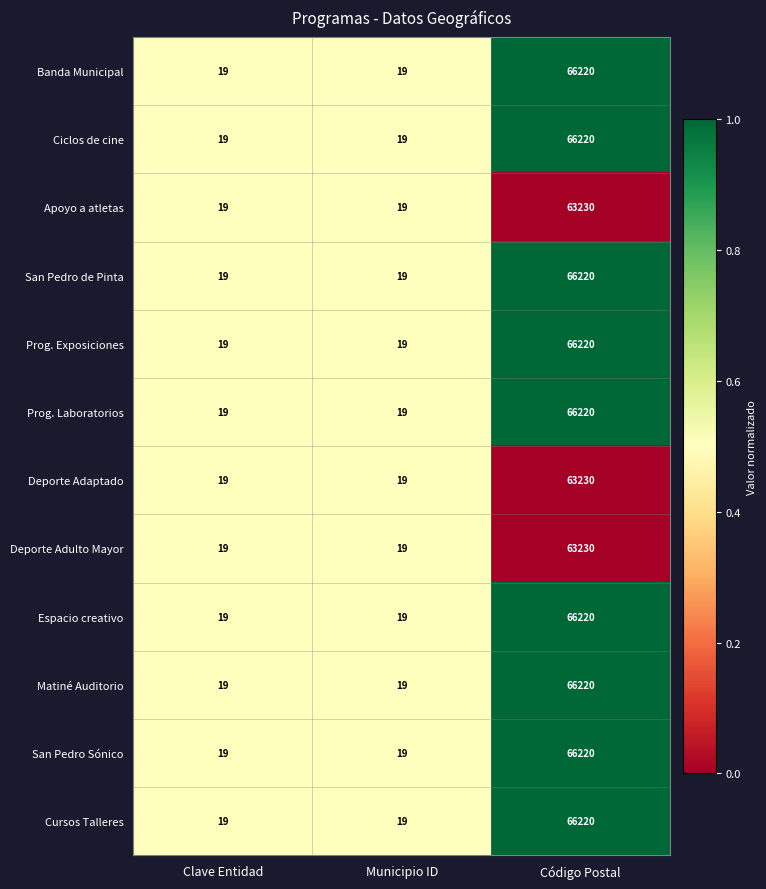

True or false: Banda Municipal has a value of 66220 at Código Postal.

True